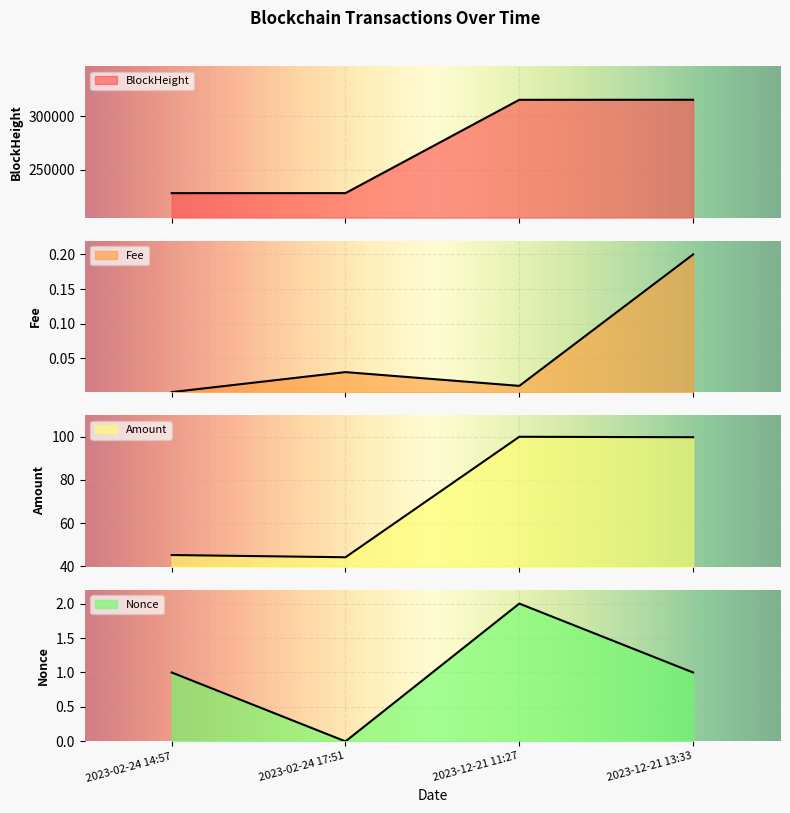

How many lines are shown in the chart?

4